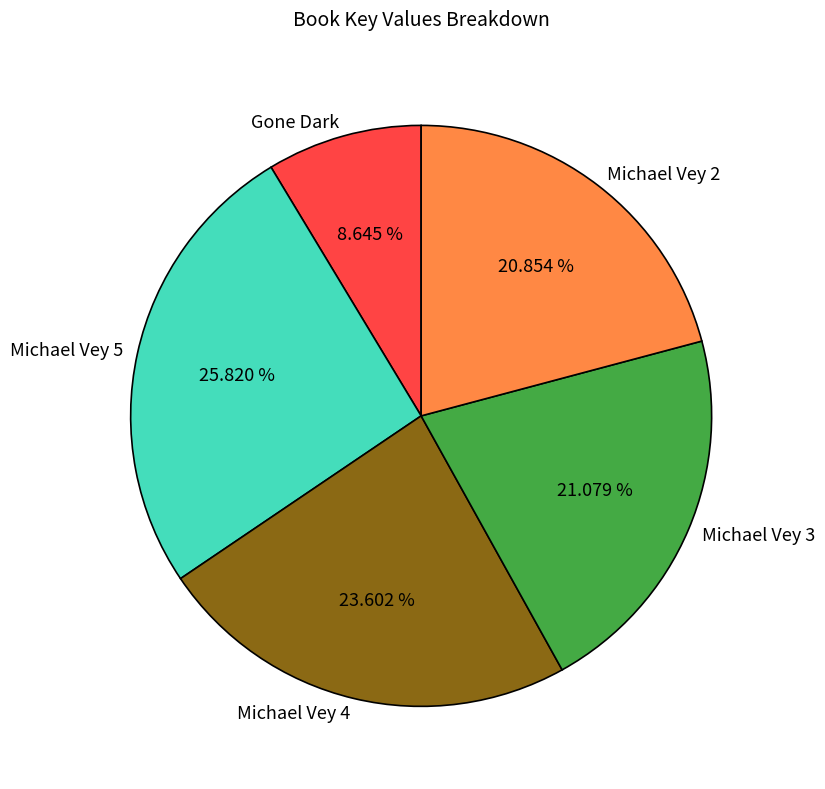

To the nearest percent, what is the difference between the Gone Dark and Michael Vey 5 slice percentages?

17%